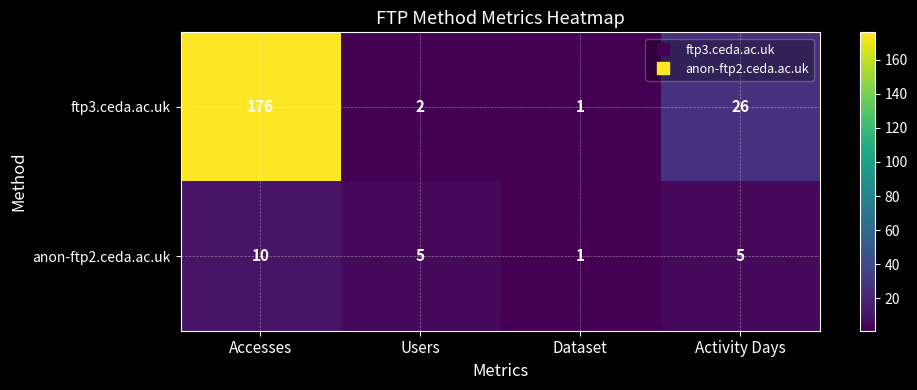

What is the greatest value displayed?

176